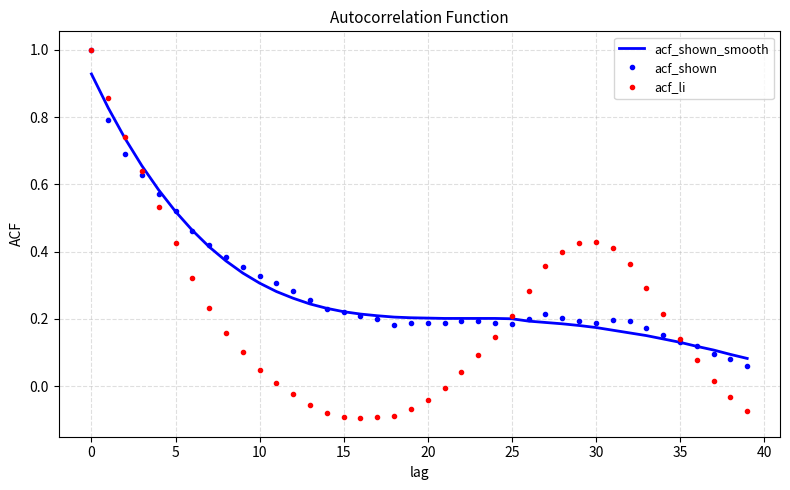

Which series has the largest range (max minus min)?

acf_li